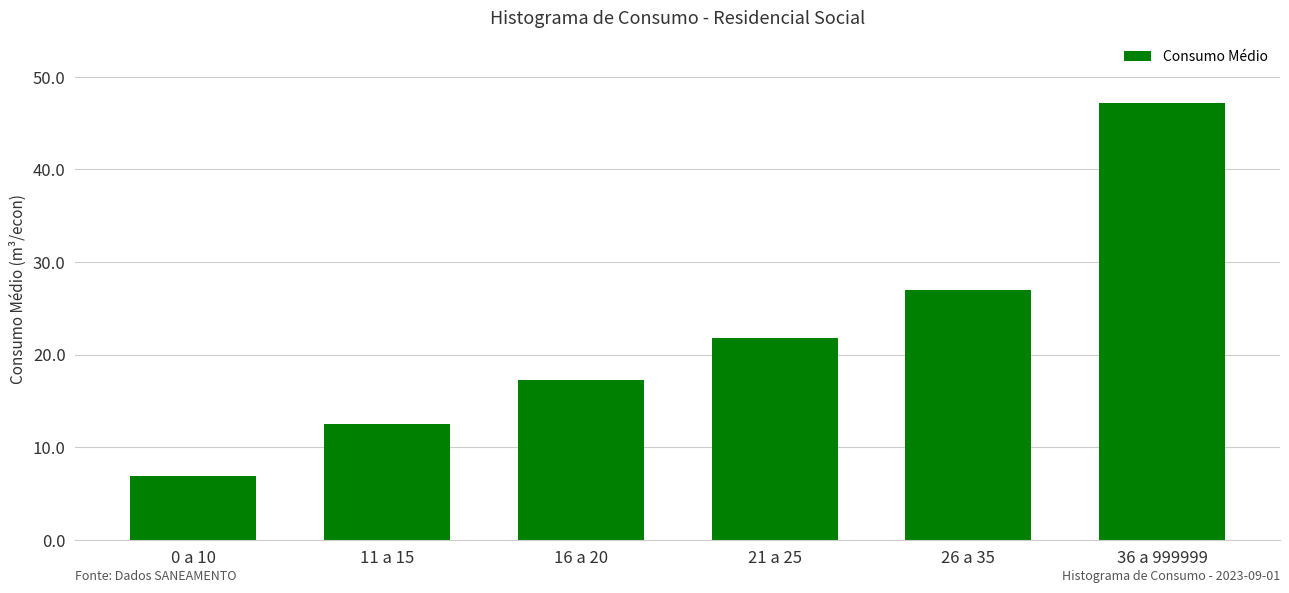

What is the change in value from 11 a 15 to 26 a 35?

+14.5